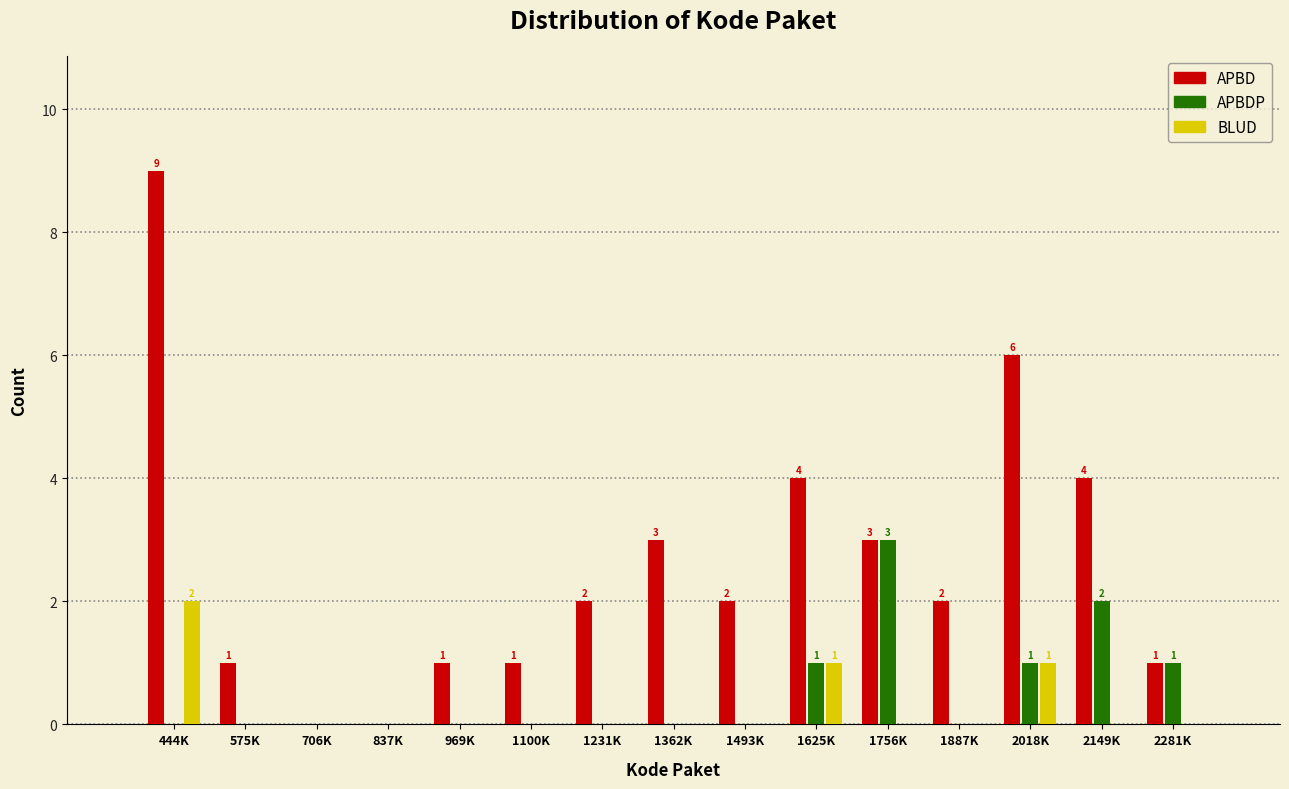

Which series has the largest total across all categories?

APBD